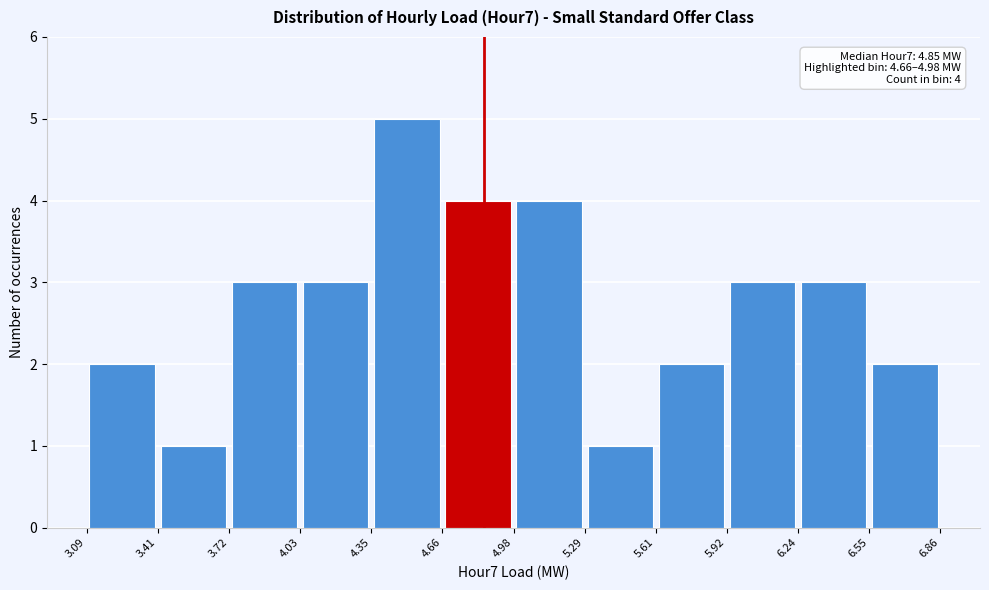

Over which range of the x-axis is the bar tallest?

4.35 to 4.66